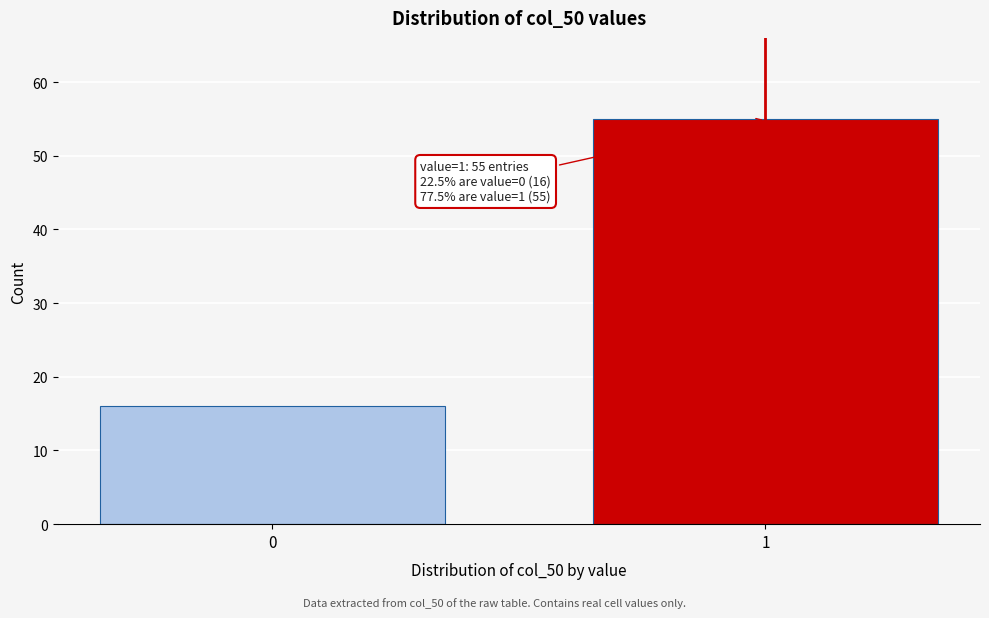

Reading right to left, what are all the values shown in this chart?

55	16